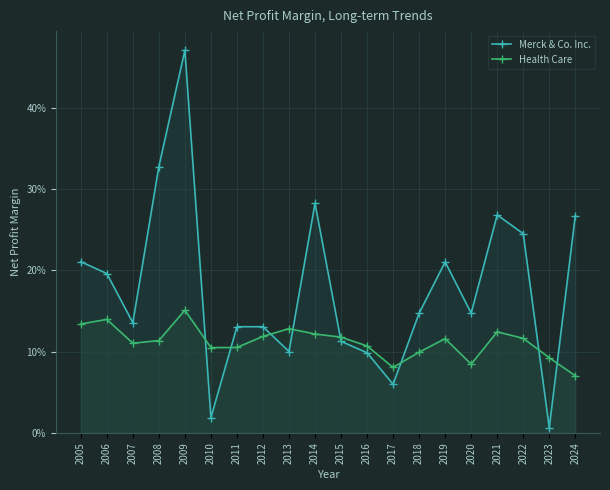

Rank the series by their average value, from lowest to highest.

Health Care, Merck & Co. Inc.